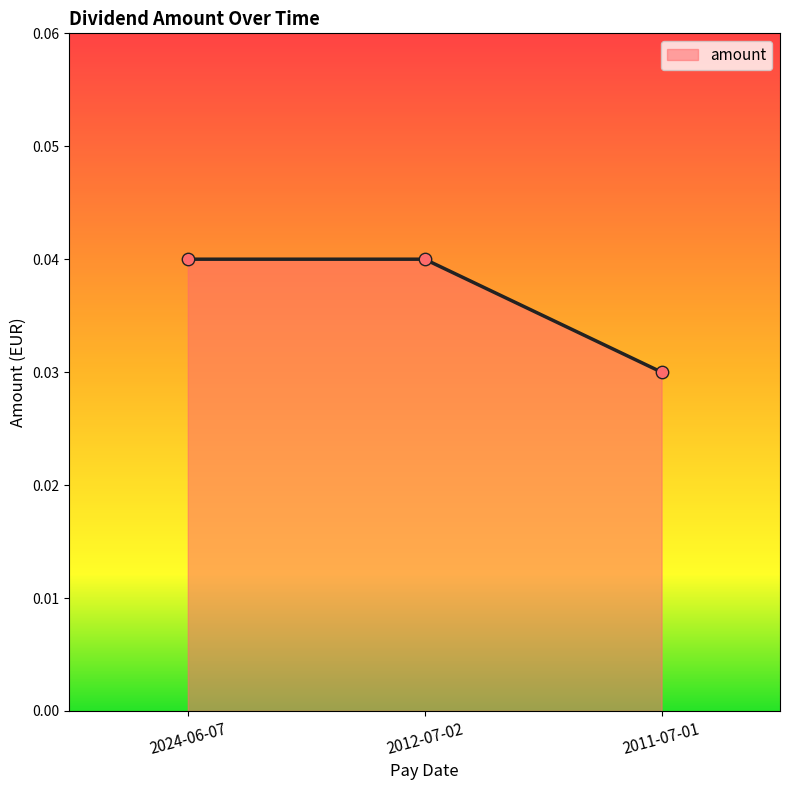

Between 2024-06-07 and 2011-07-01, which is larger?

2024-06-07